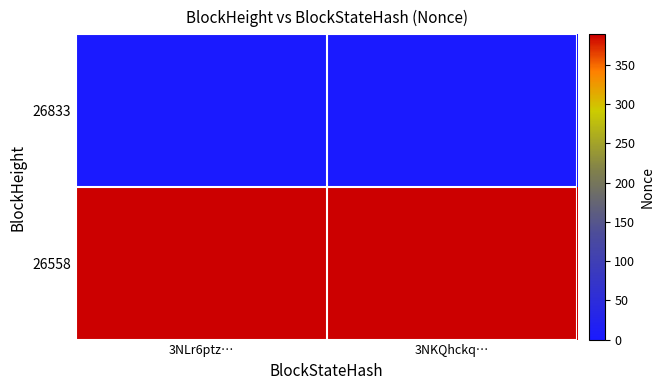

What is the greatest value displayed?

389